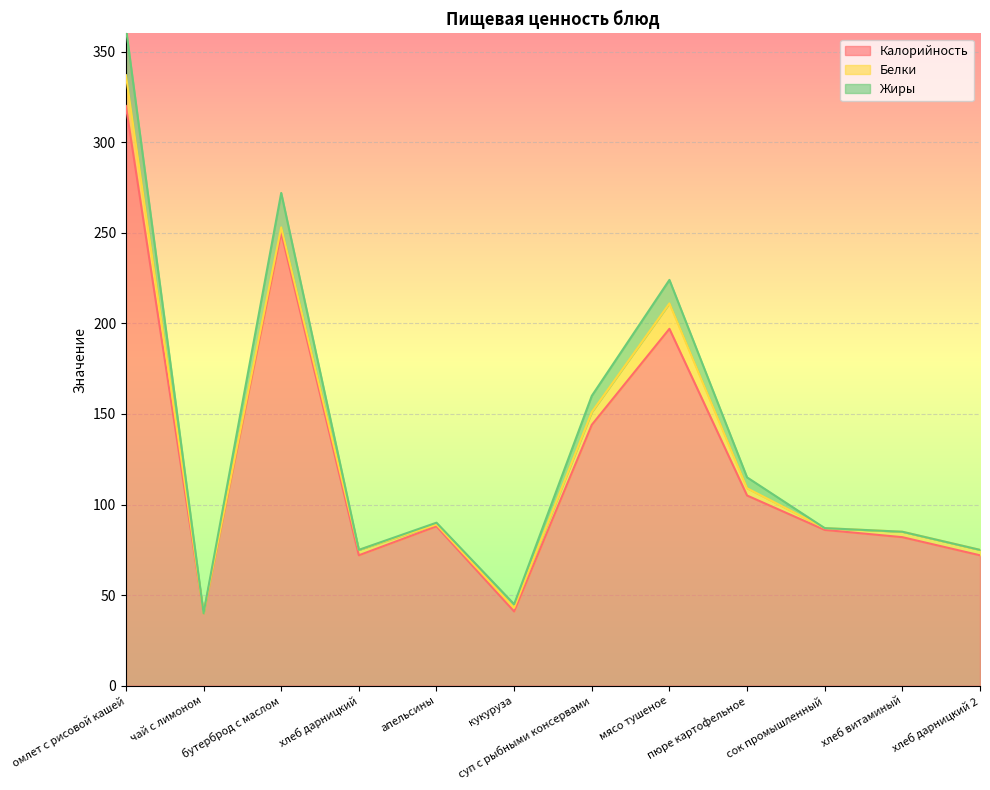

True or false: Калорийность and Жиры intersect in this chart.

False